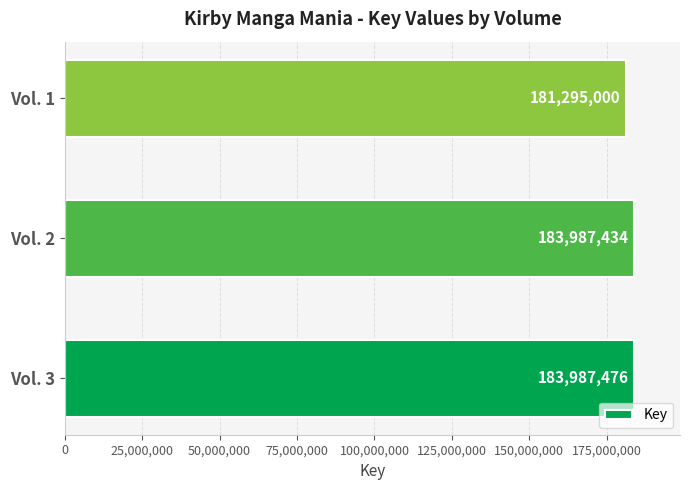

List the labels in order of value, smallest first.

Vol. 1, Vol. 2, Vol. 3